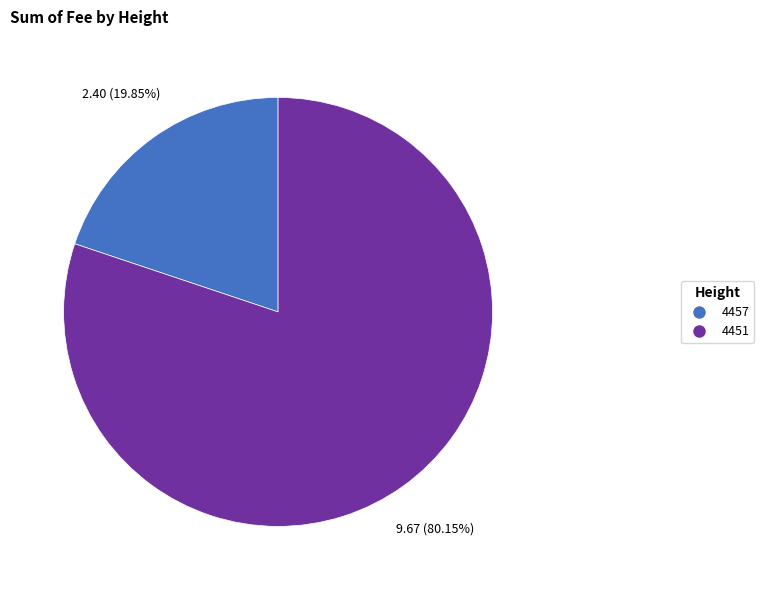

True or false: 4451 accounts for 80% of the total.

True